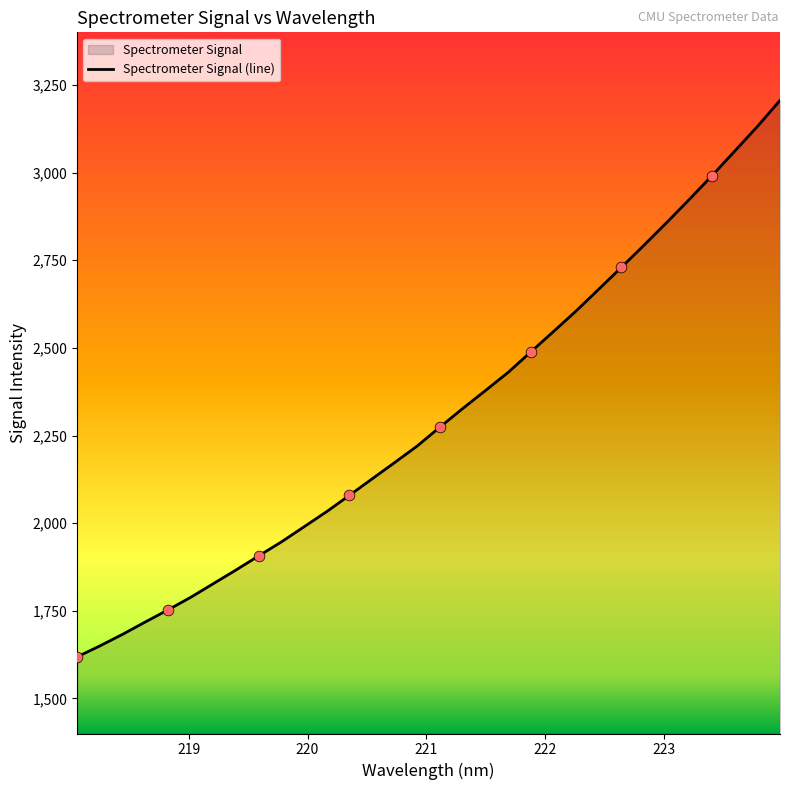

What is the difference between the maximum and minimum values?

1587.2